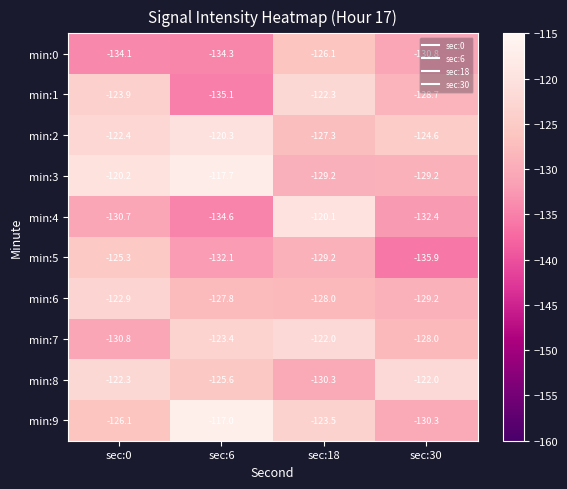

What is the sum of all min:4 values?

-517.8